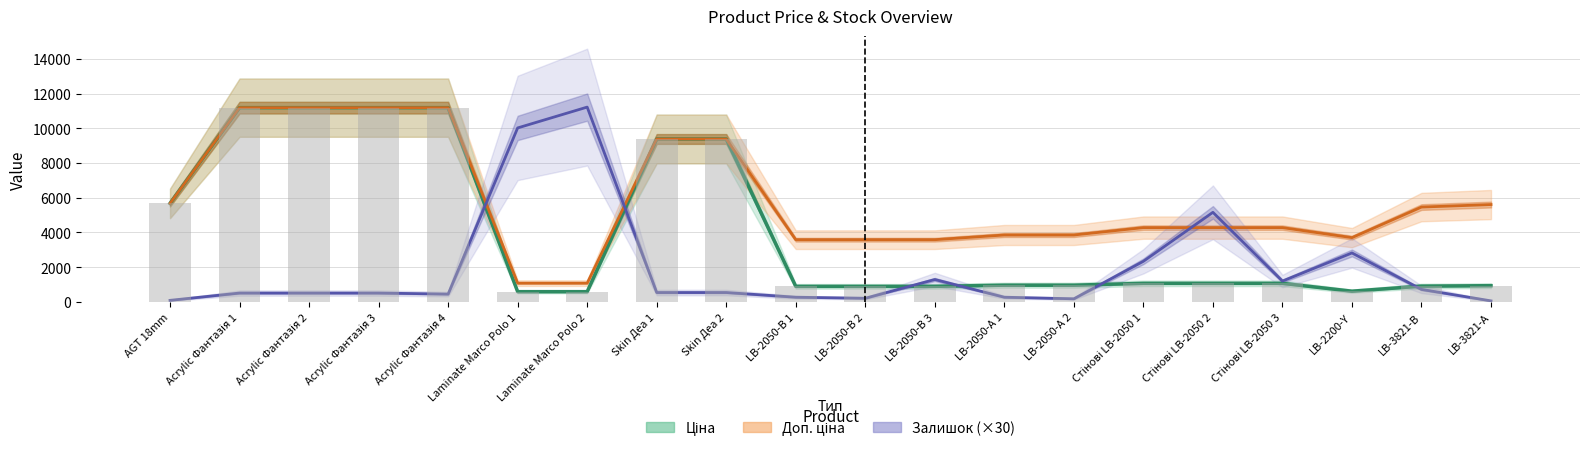

At which category is the sum across all series the highest?

Acrylic Фантазія 1